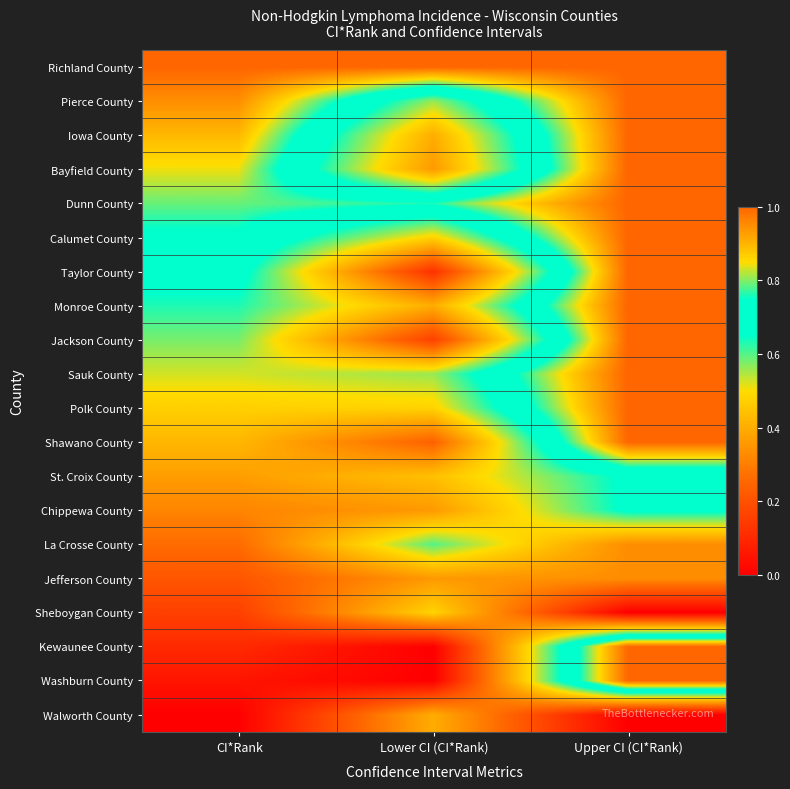

Reading left to right, extract all data points from this chart.

Richland County: CI*Rank=1.0	Lower CI (CI*Rank)=1.0	Upper CI (CI*Rank)=1.0
Pierce County: CI*Rank=0.9	Lower CI (CI*Rank)=0.6	Upper CI (CI*Rank)=1.0
Iowa County: CI*Rank=0.9	Lower CI (CI*Rank)=0.4	Upper CI (CI*Rank)=1.0
Bayfield County: CI*Rank=0.8	Lower CI (CI*Rank)=0.4	Upper CI (CI*Rank)=1.0
Dunn County: CI*Rank=0.8	Lower CI (CI*Rank)=0.8	Upper CI (CI*Rank)=1.0
Calumet County: CI*Rank=0.7	Lower CI (CI*Rank)=0.5	Upper CI (CI*Rank)=1.0
Taylor County: CI*Rank=0.7	Lower CI (CI*Rank)=0.1	Upper CI (CI*Rank)=1.0
Monroe County: CI*Rank=0.6	Lower CI (CI*Rank)=0.4	Upper CI (CI*Rank)=1.0
Jackson County: CI*Rank=0.6	Lower CI (CI*Rank)=0.2	Upper CI (CI*Rank)=1.0
Sauk County: CI*Rank=0.5	Lower CI (CI*Rank)=0.6	Upper CI (CI*Rank)=1.0
Polk County: CI*Rank=0.5	Lower CI (CI*Rank)=0.5	Upper CI (CI*Rank)=1.0
Shawano County: CI*Rank=0.4	Lower CI (CI*Rank)=0.2	Upper CI (CI*Rank)=1.0
St. Croix County: CI*Rank=0.4	Lower CI (CI*Rank)=0.4	Upper CI (CI*Rank)=0.7
Chippewa County: CI*Rank=0.3	Lower CI (CI*Rank)=0.4	Upper CI (CI*Rank)=0.7
La Crosse County: CI*Rank=0.3	Lower CI (CI*Rank)=0.6	Upper CI (CI*Rank)=0.3
Jefferson County: CI*Rank=0.2	Lower CI (CI*Rank)=0.4	Upper CI (CI*Rank)=0.3
Sheboygan County: CI*Rank=0.2	Lower CI (CI*Rank)=0.5	Upper CI (CI*Rank)=0.0
Kewaunee County: CI*Rank=0.1	Lower CI (CI*Rank)=0.0	Upper CI (CI*Rank)=1.0
Washburn County: CI*Rank=0.1	Lower CI (CI*Rank)=0.0	Upper CI (CI*Rank)=1.0
Walworth County: CI*Rank=0.0	Lower CI (CI*Rank)=0.4	Upper CI (CI*Rank)=0.0